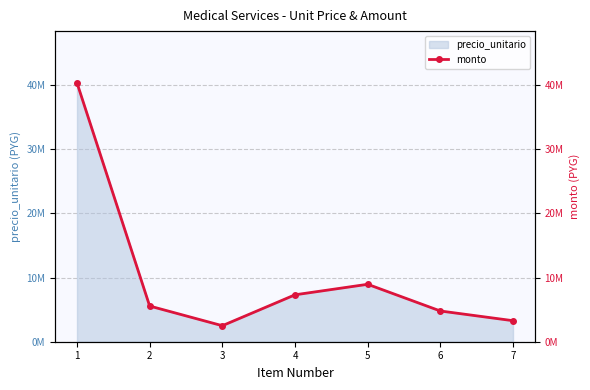

Count the number of categories in the chart.

7